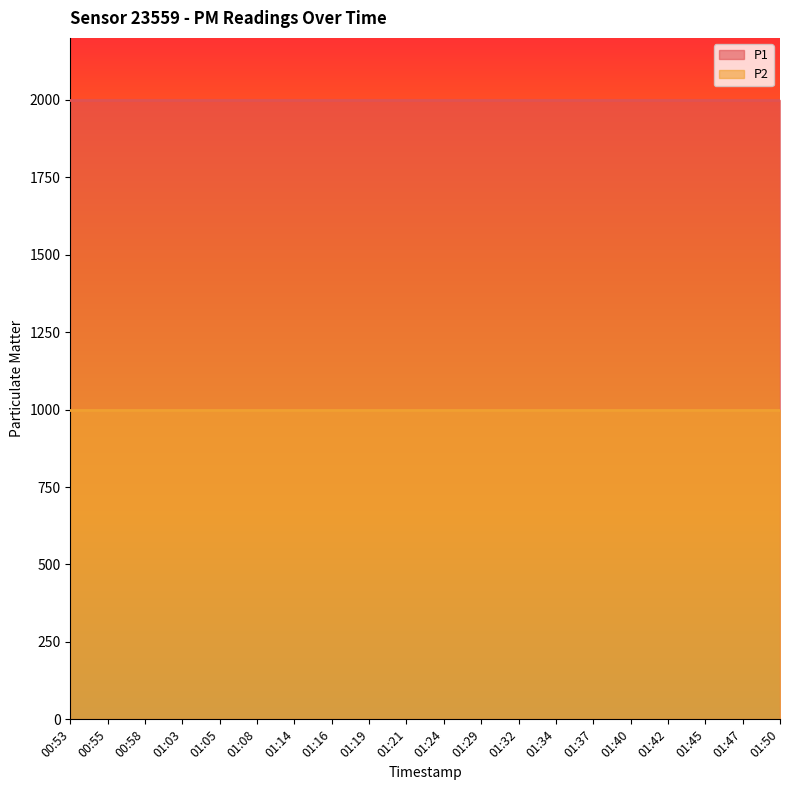

At how many categories does at least one series exceed 1297?

20